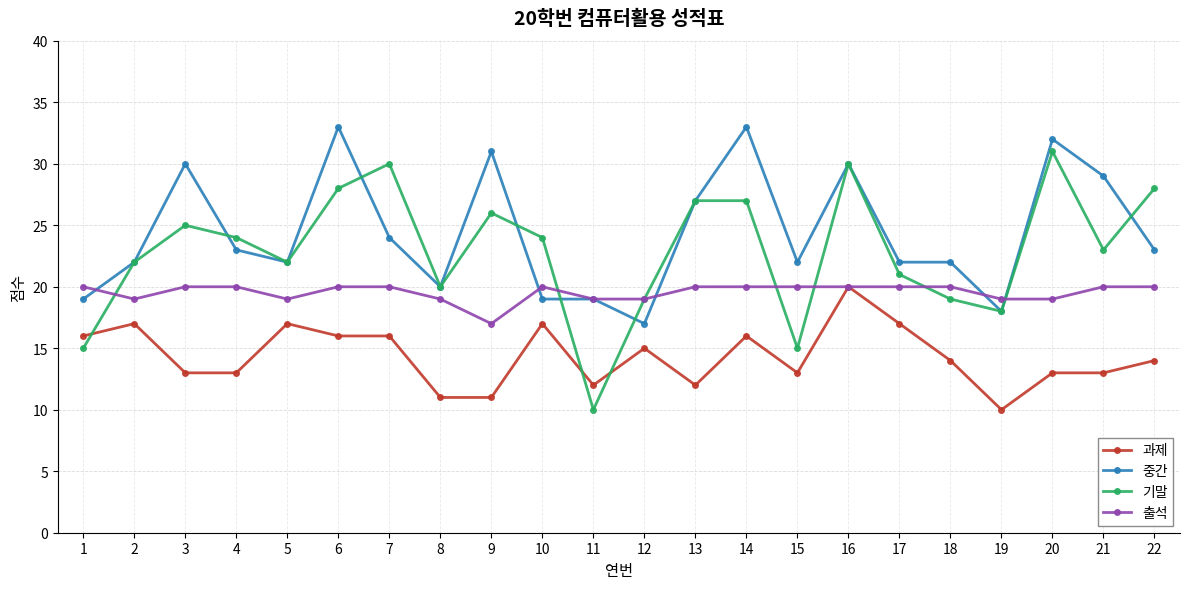

Reading left to right, extract all data points from this chart.

과제: 16	17	13	13	17	16	16	11	11	17	12	15	12	16	13	20	17	14	10	13	13	14
중간: 19	22	30	23	22	33	24	20	31	19	19	17	27	33	22	30	22	22	18	32	29	23
기말: 15	22	25	24	22	28	30	20	26	24	10	19	27	27	15	30	21	19	18	31	23	28
출석: 20	19	20	20	19	20	20	19	17	20	19	19	20	20	20	20	20	20	19	19	20	20